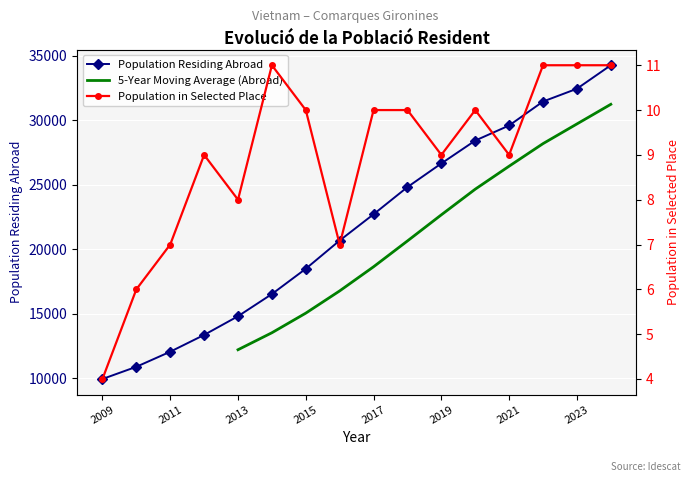

Is it true that Population Residing Abroad equals 14809 at 2013?

True